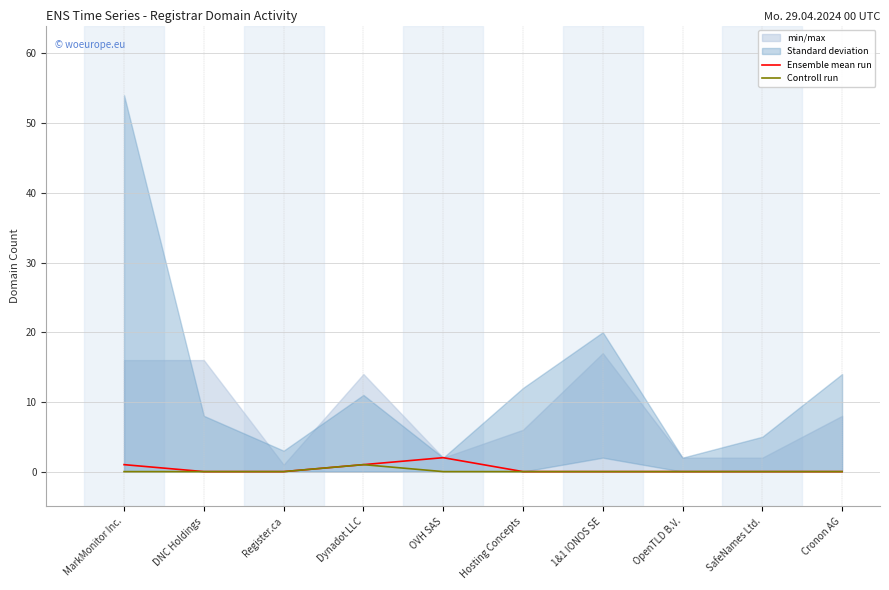

True or false: Ensemble mean run and Controll run cross at least once.

False